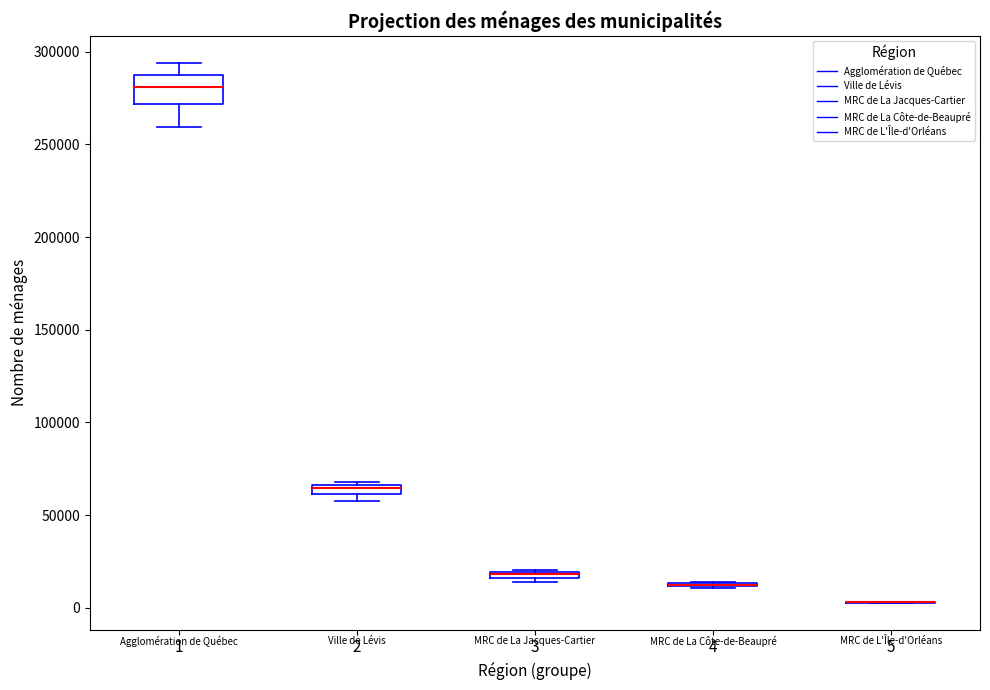

Where is the upper edge of the box at x = 2 on the y-axis? The values are not printed on the chart, so give them approximately, as read against the axis.

65000